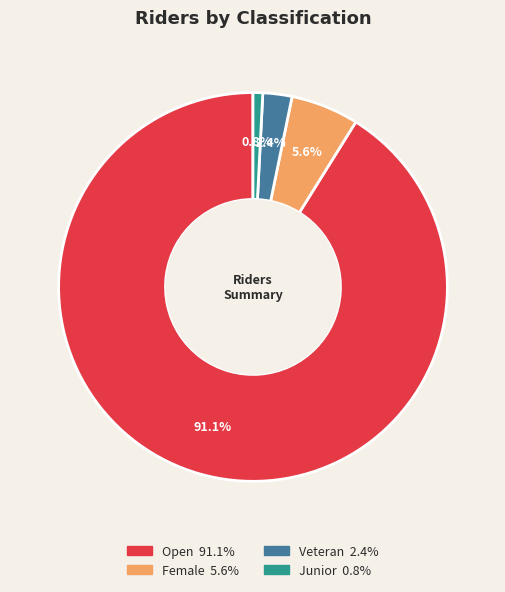

Is there any slice that represents more than half of the pie?

Yes